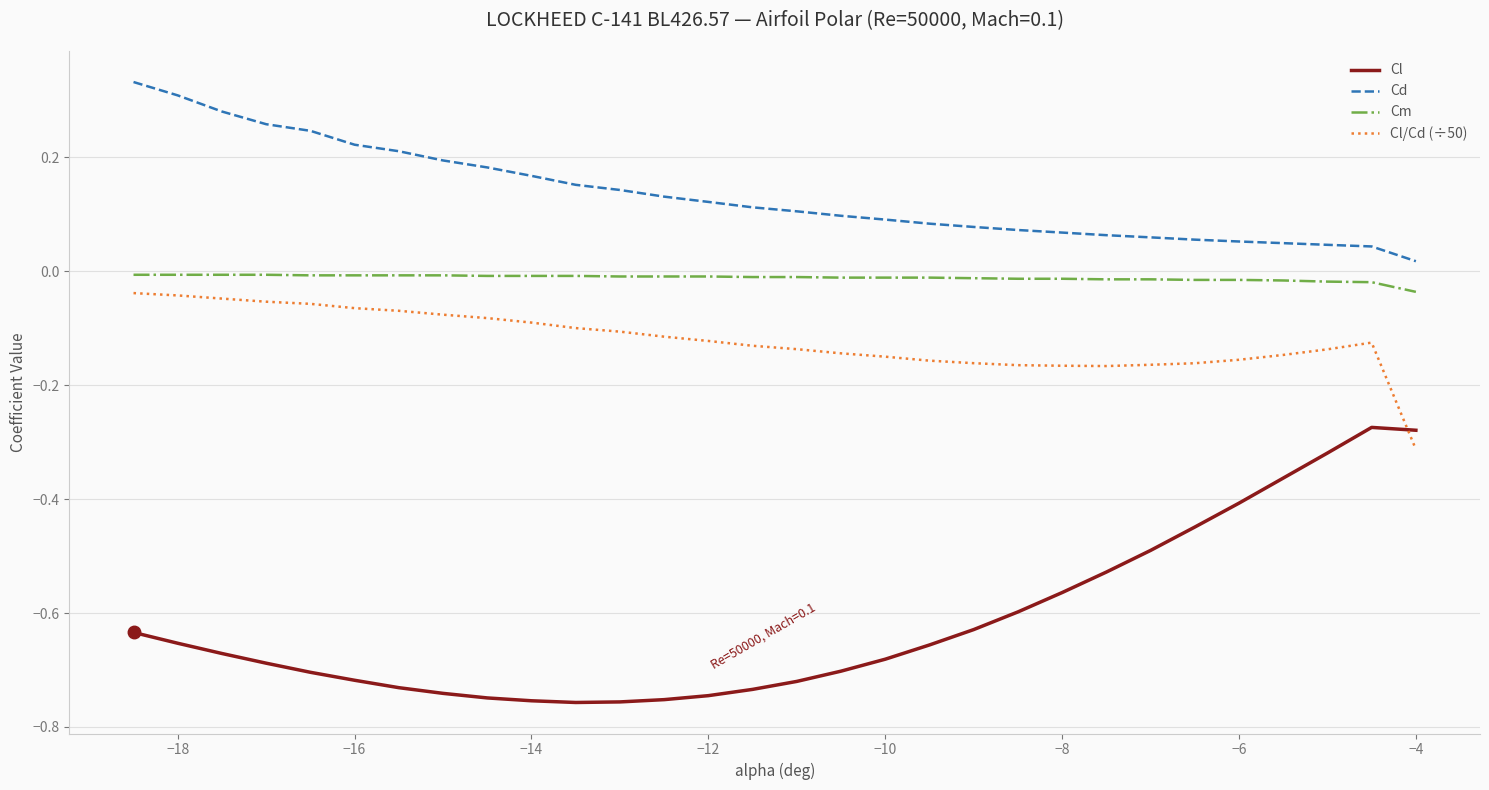

True or false: Cl/Cd (÷50) and Cm intersect in this chart.

False